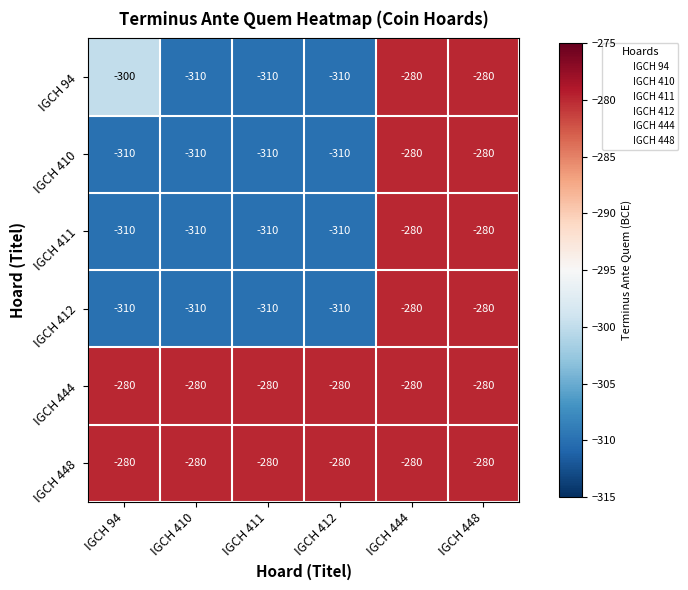

What is the maximum value shown in the chart?

-280